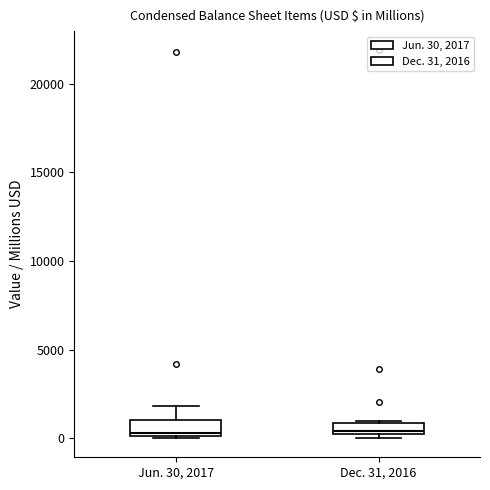

Where is the upper edge of the box for Dec. 31, 2016 on the y-axis? The values are not printed on the chart, so give them approximately, as read against the axis.

1000